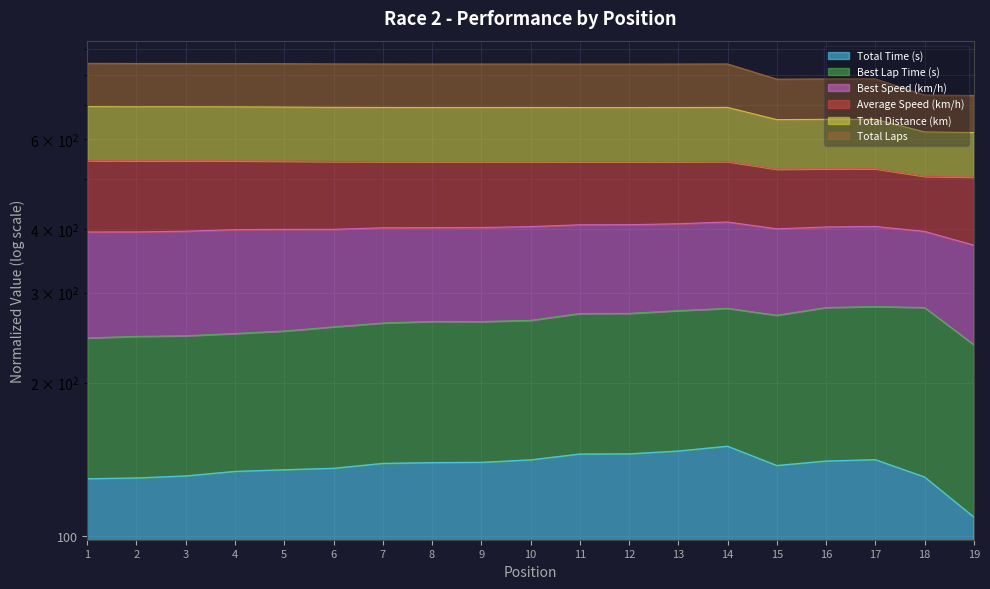

What is the sum of all Total Distance values?

12903.2